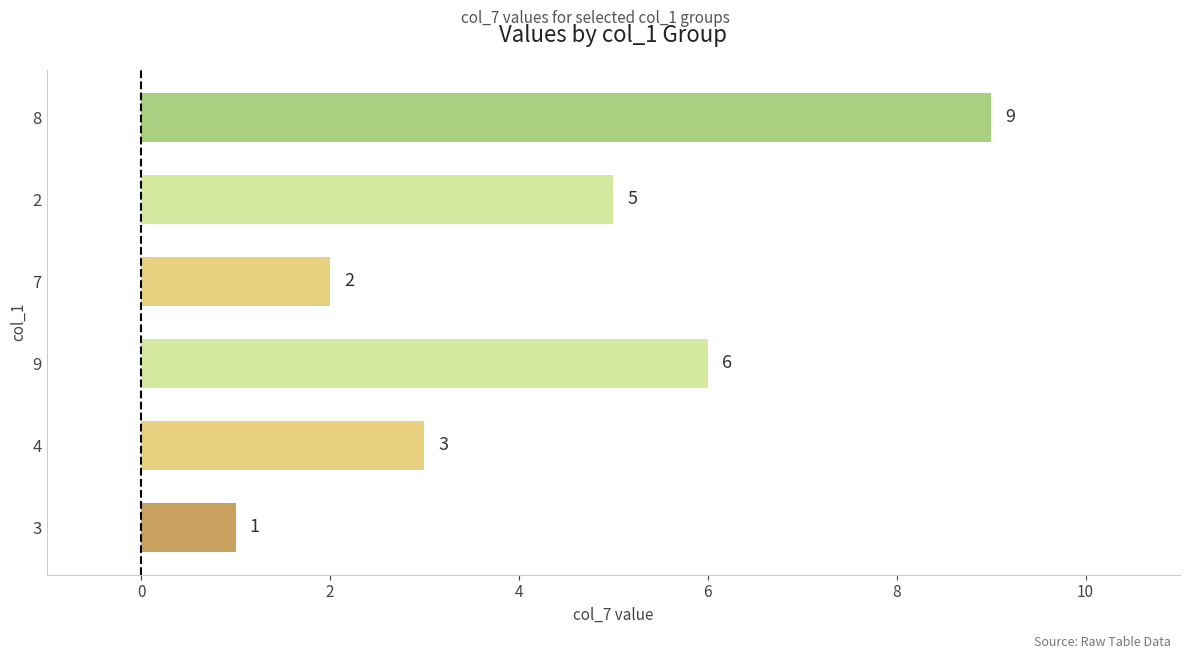

Is it true that the value at 7 is 2?

True